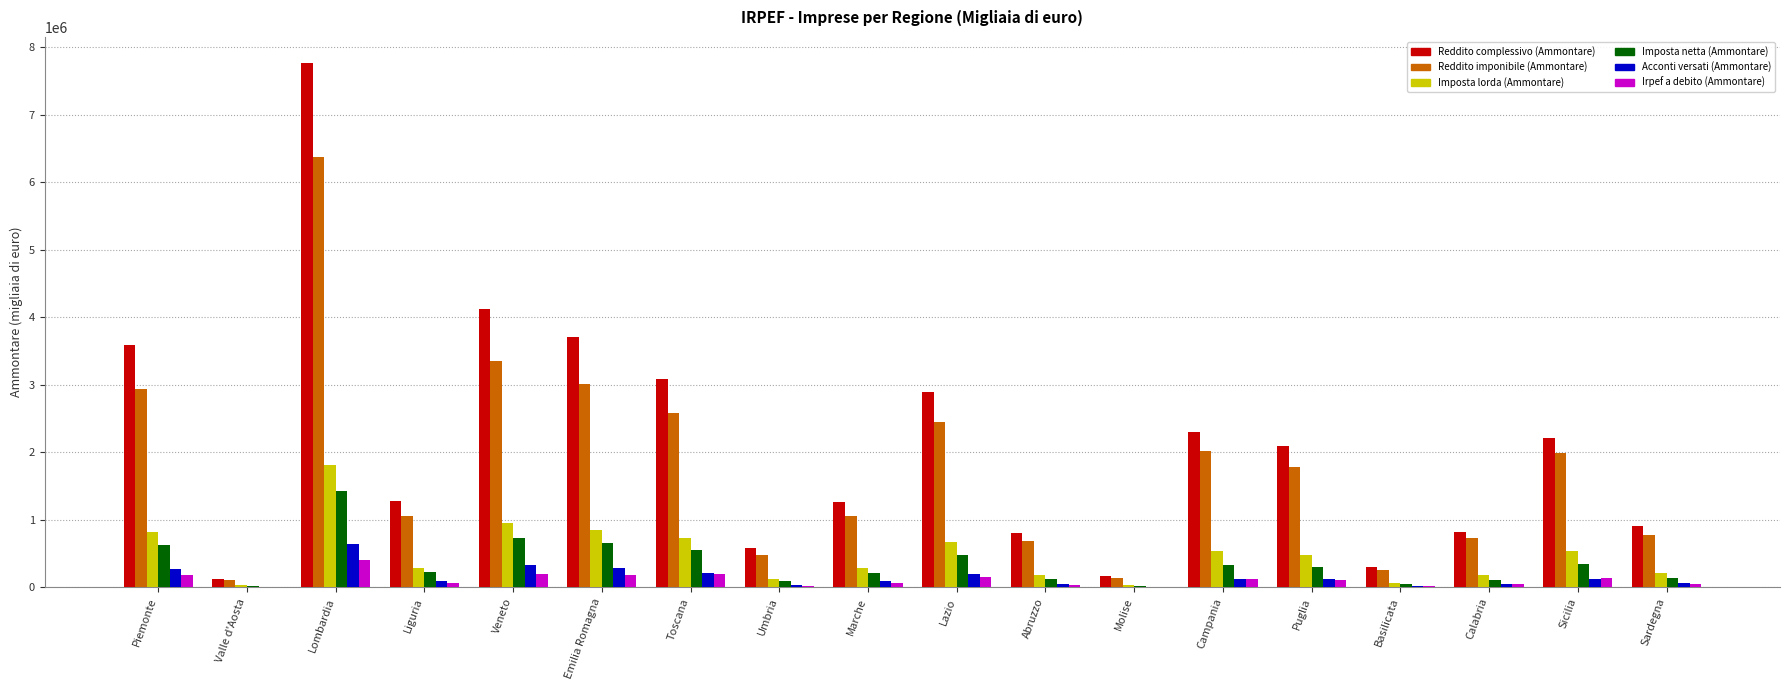

At which category does the chart reach its peak across all series?

Lombardia